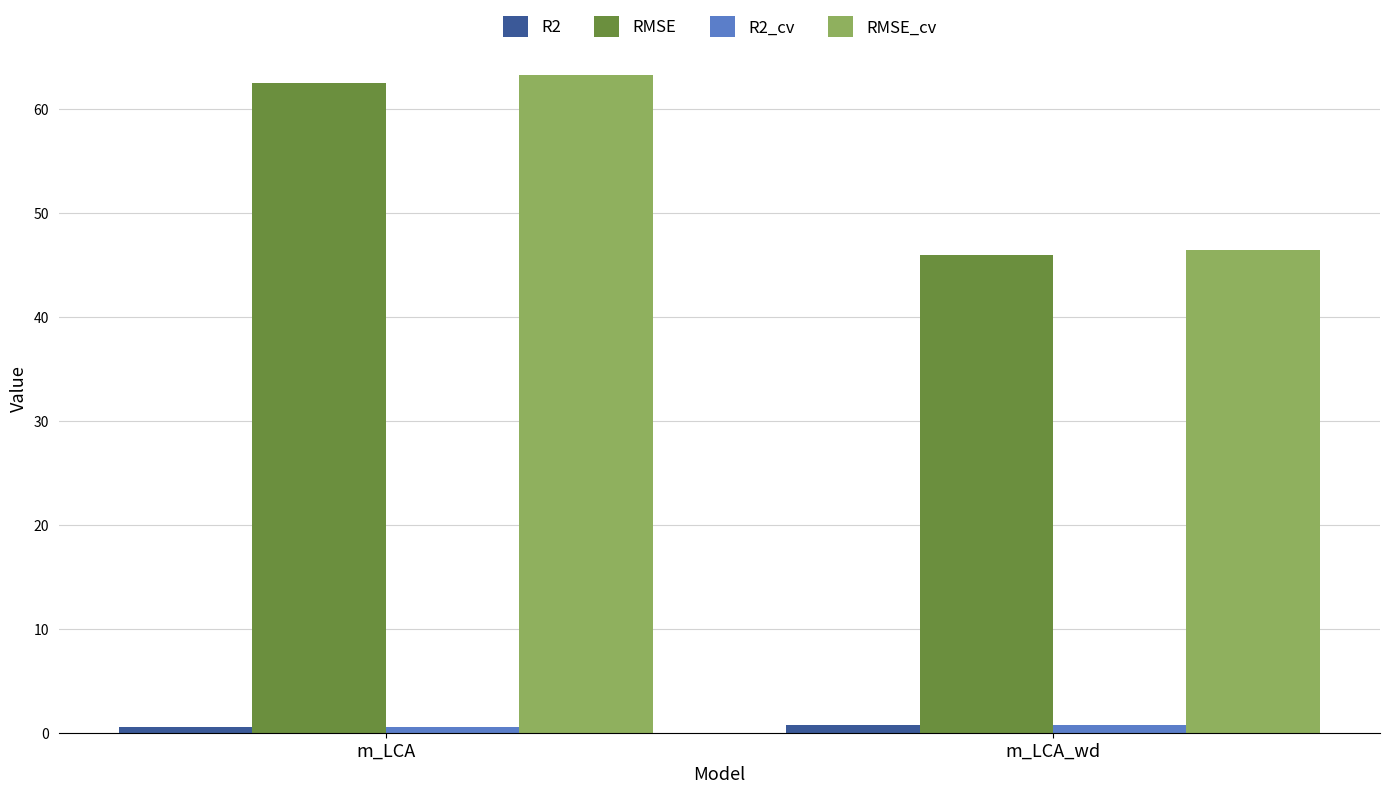

What is the maximum value for RMSE_cv?

63.3